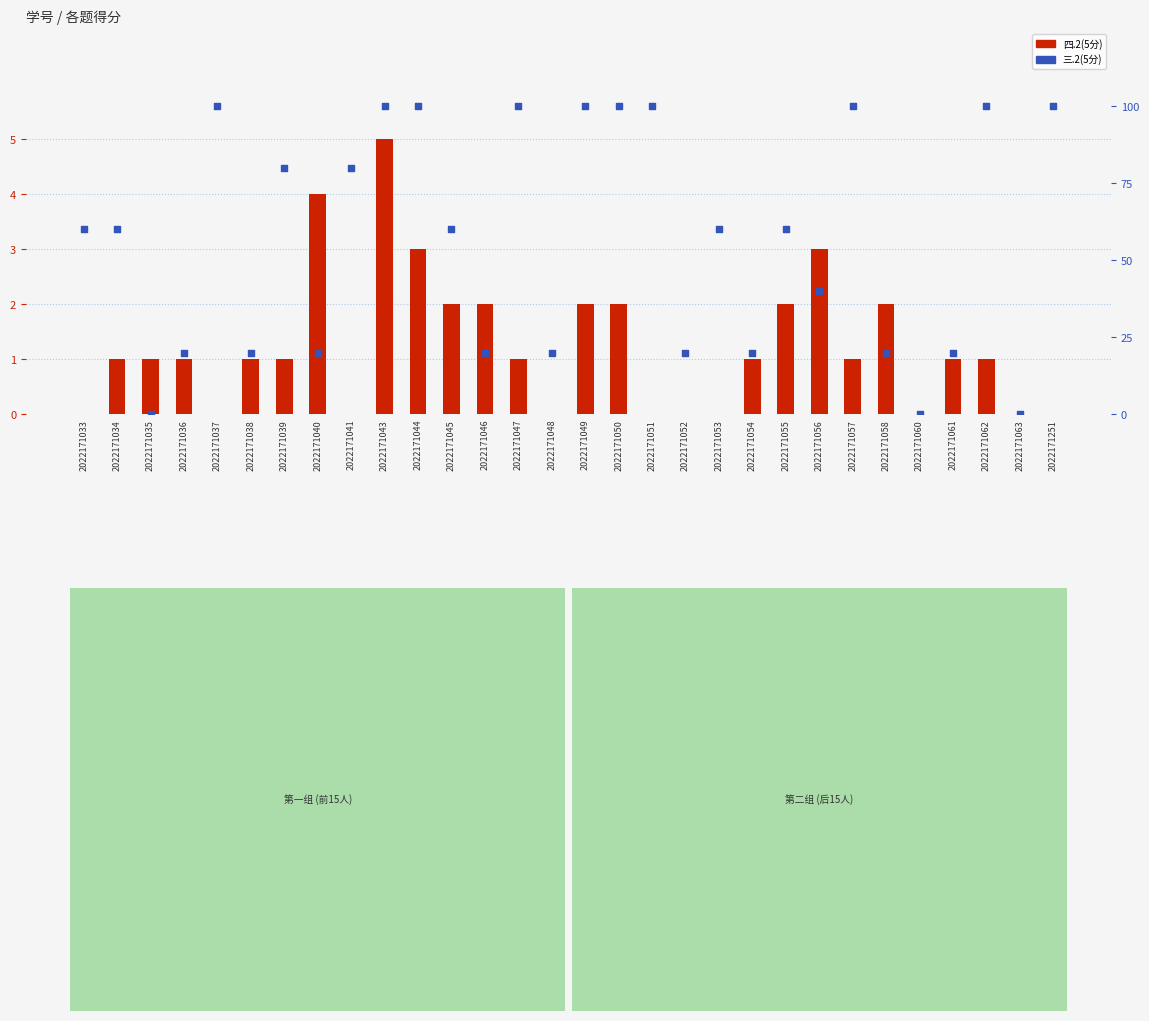

At how many categories does at least one series exceed 98?

10